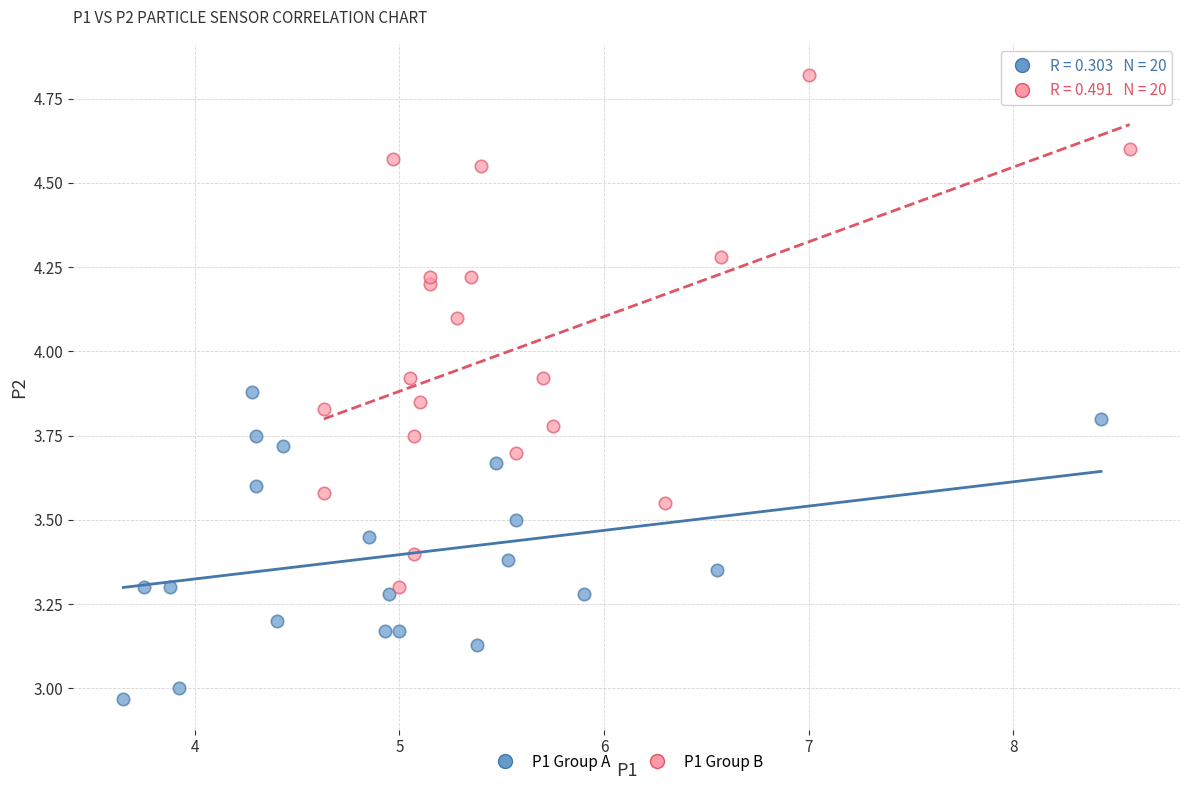

What are all the series names shown in the legend?

P1 Group A, P1 Group B